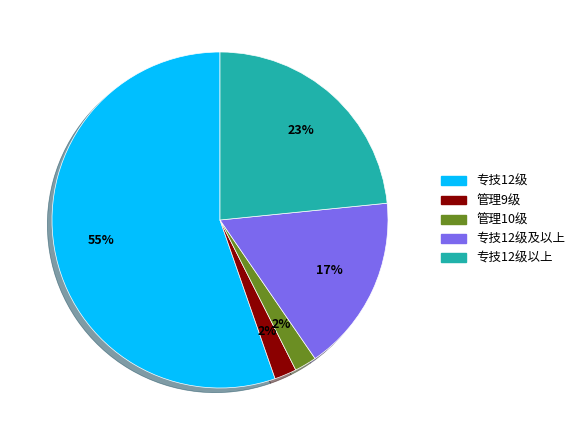

Is there a majority slice in this chart?

Yes